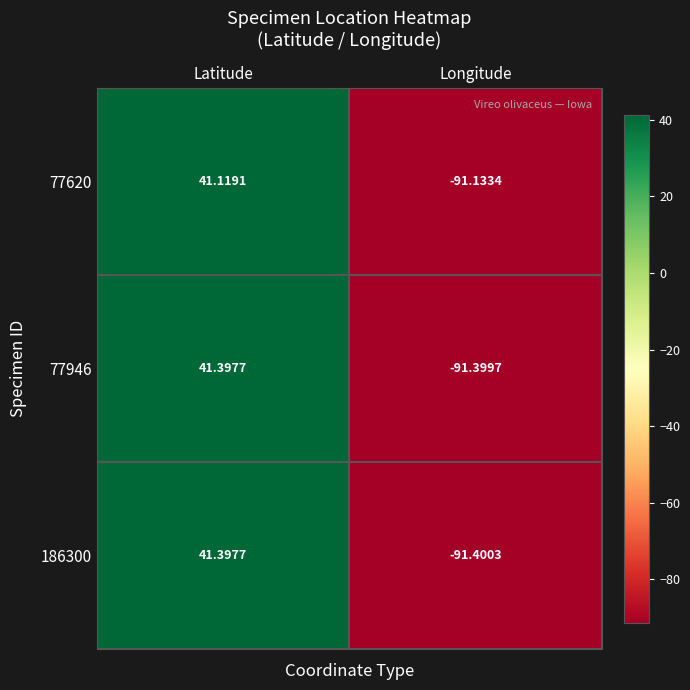

How many categories are shown in the chart?

2